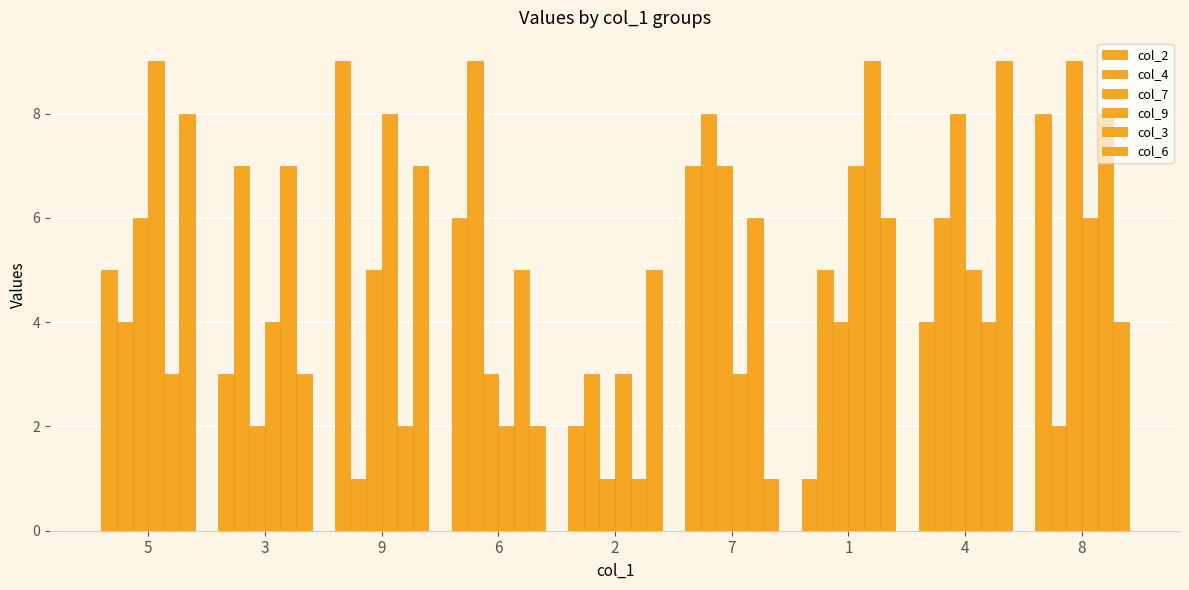

At which label does col_9 first exceed 5?

5